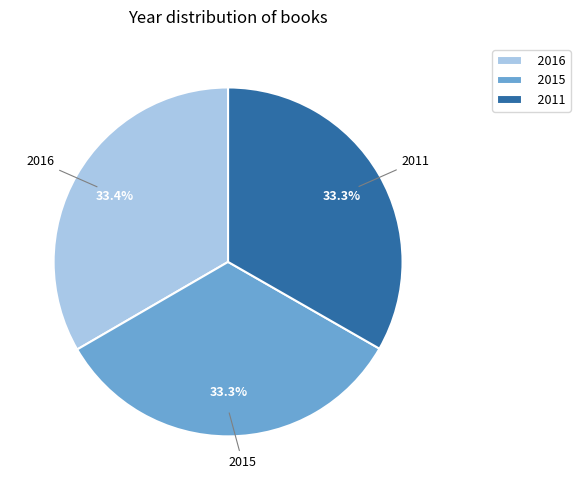

Does 2011 represent more than half of the total?

No